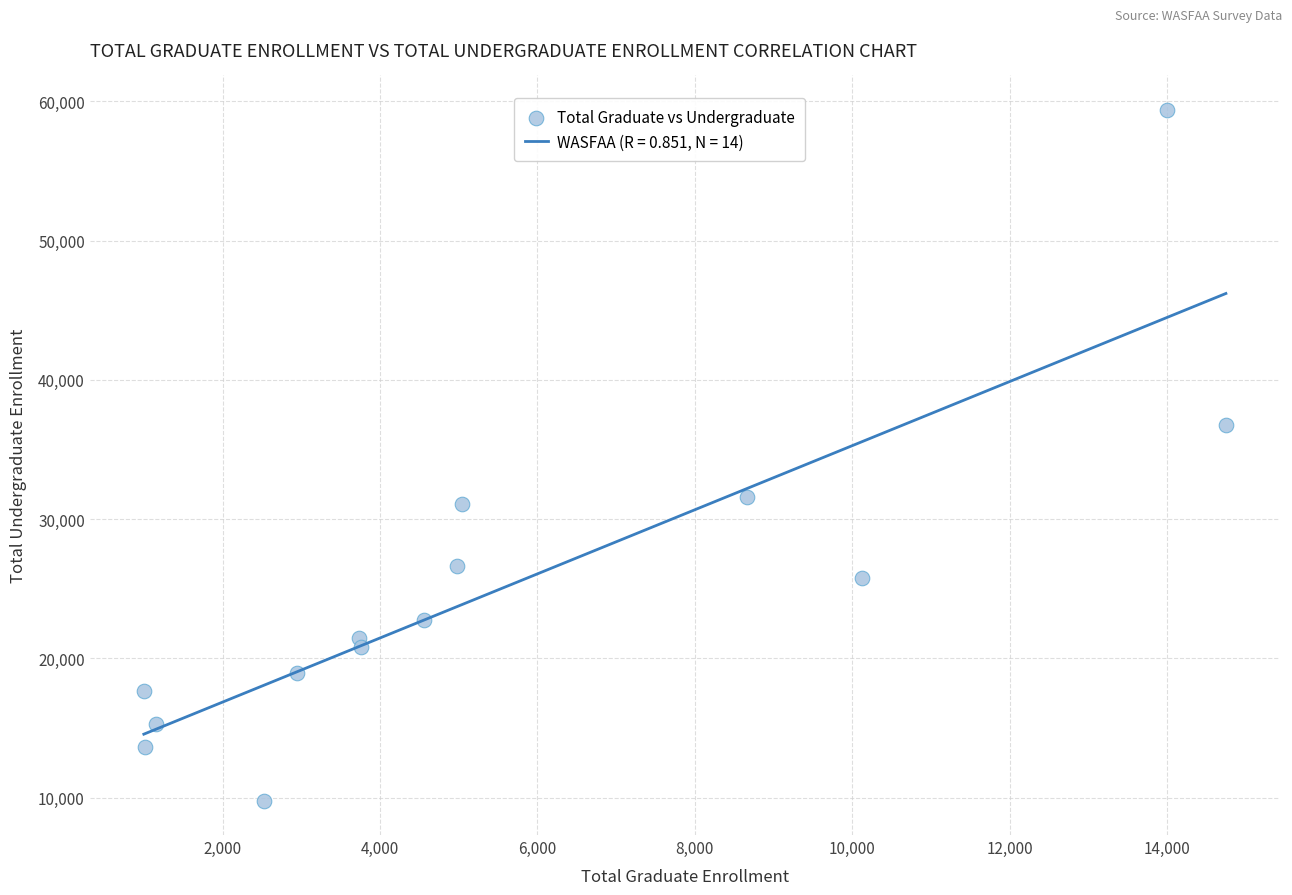

What Y value in the scatter plot is closest to 34586?

36786